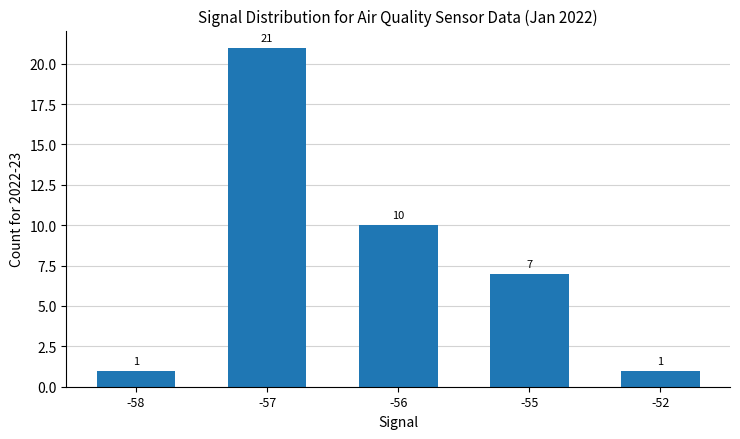

What is the change in value from -58 to -56?

+9